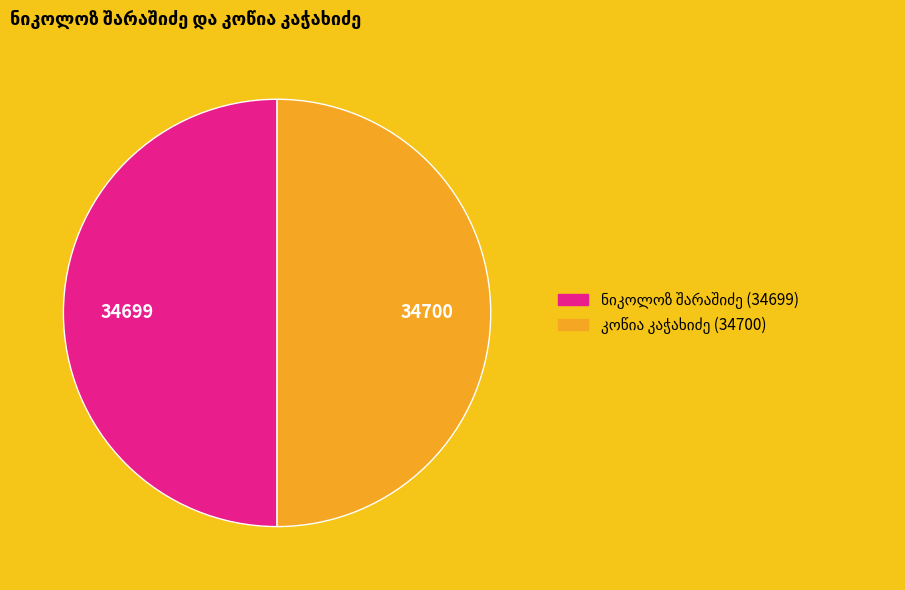

How many slices are in this pie chart?

2